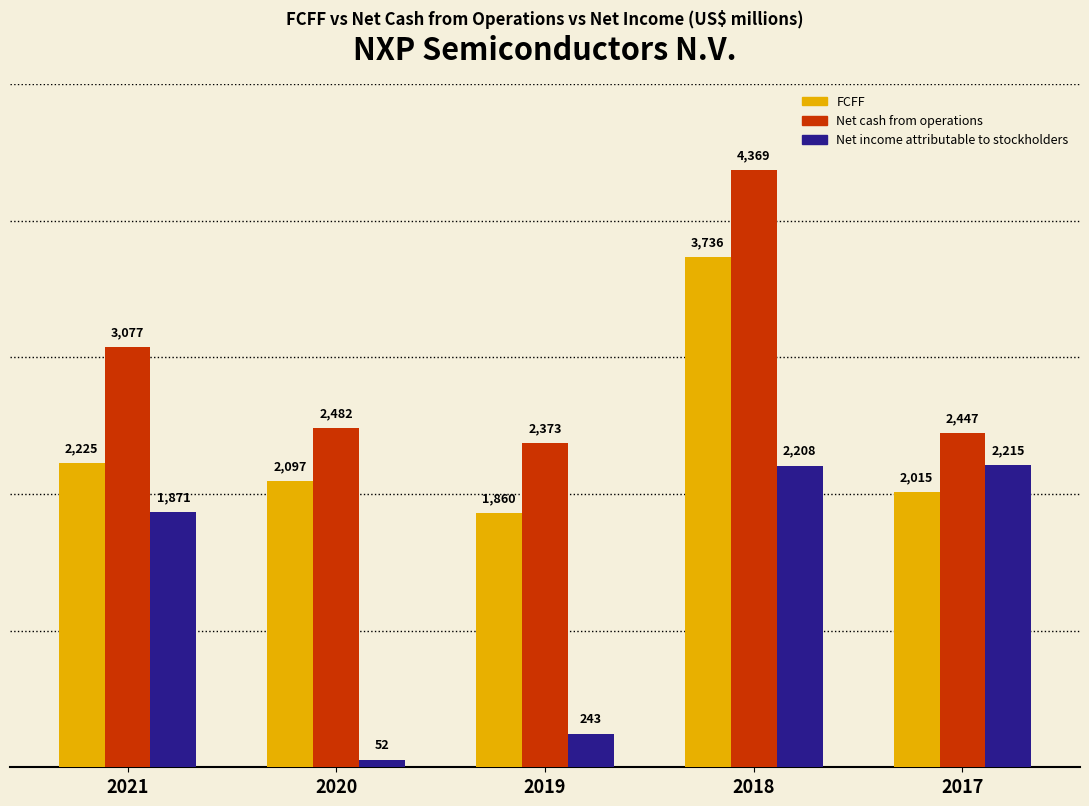

Which series has the largest total across all categories?

Net cash from operations